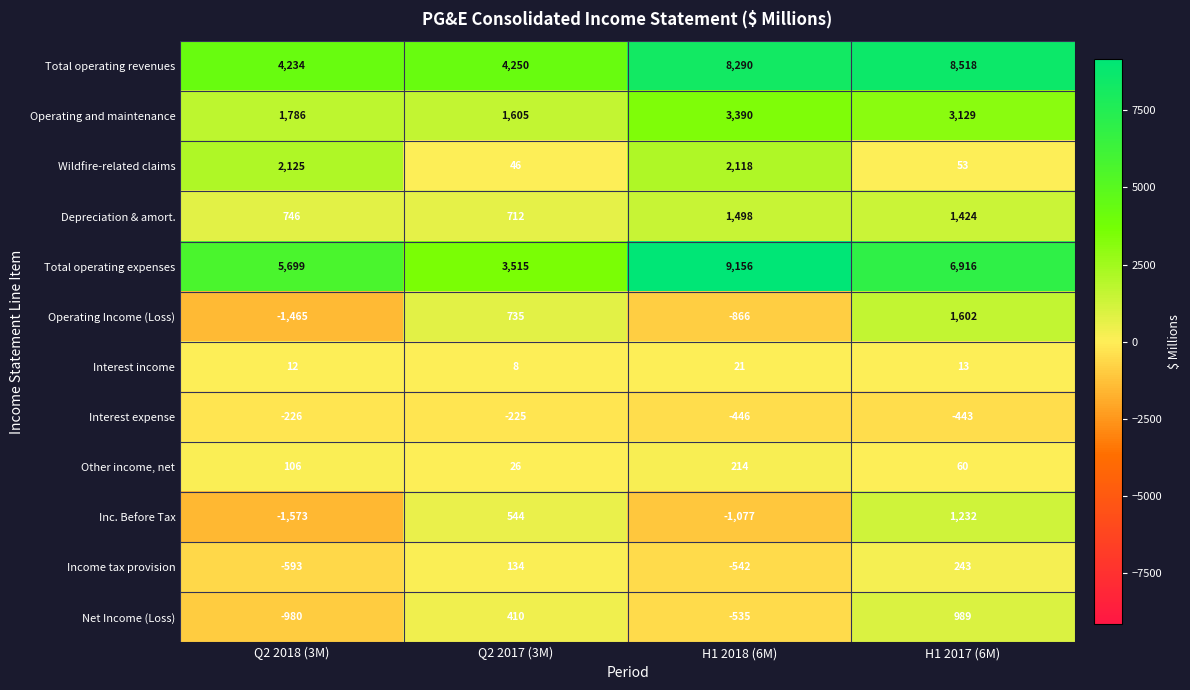

At H1 2017 (6M), list the series in order from largest to smallest.

Total operating revenues, Total operating expenses, Operating and maintenance, Operating Income (Loss), Depreciation & amort., Inc. Before Tax, Net Income (Loss), Income tax provision, Other income, net, Wildfire-related claims, Interest income, Interest expense